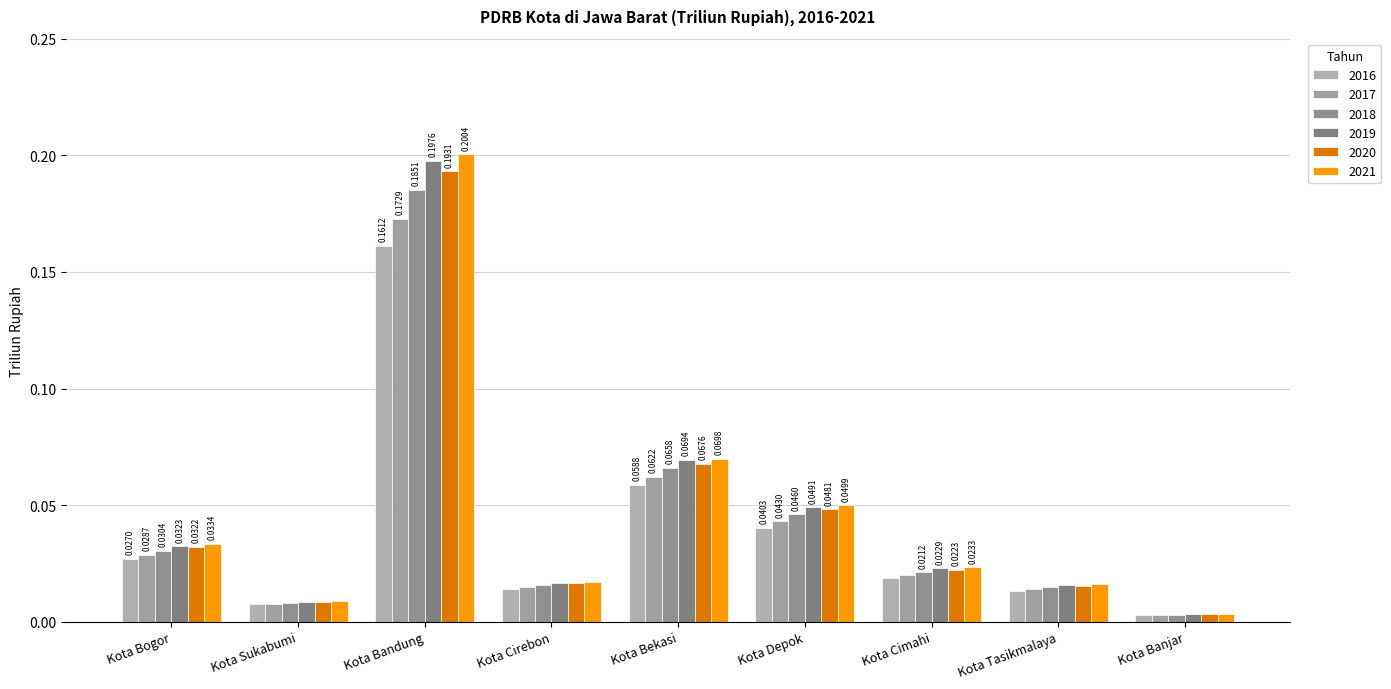

What is the difference between the second highest and second lowest values in the 2020 series?

0.1